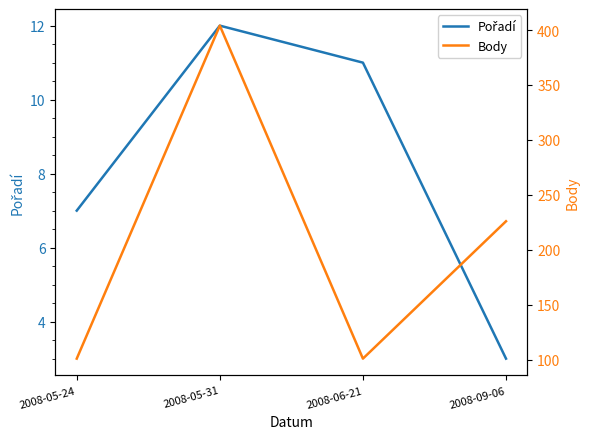

How many Body values are between 101 and 404?

4